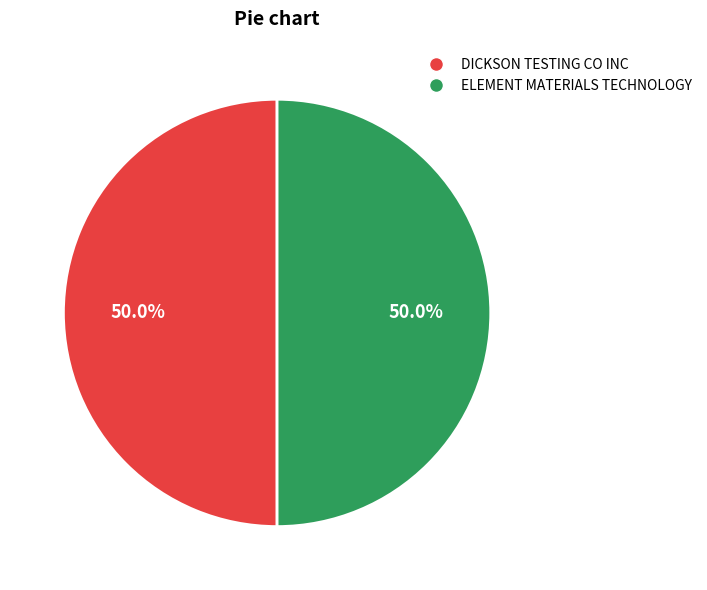

Approximately how many times larger is the value at DICKSON TESTING CO INC compared to ELEMENT MATERIALS TECHNOLOGY?

1.0